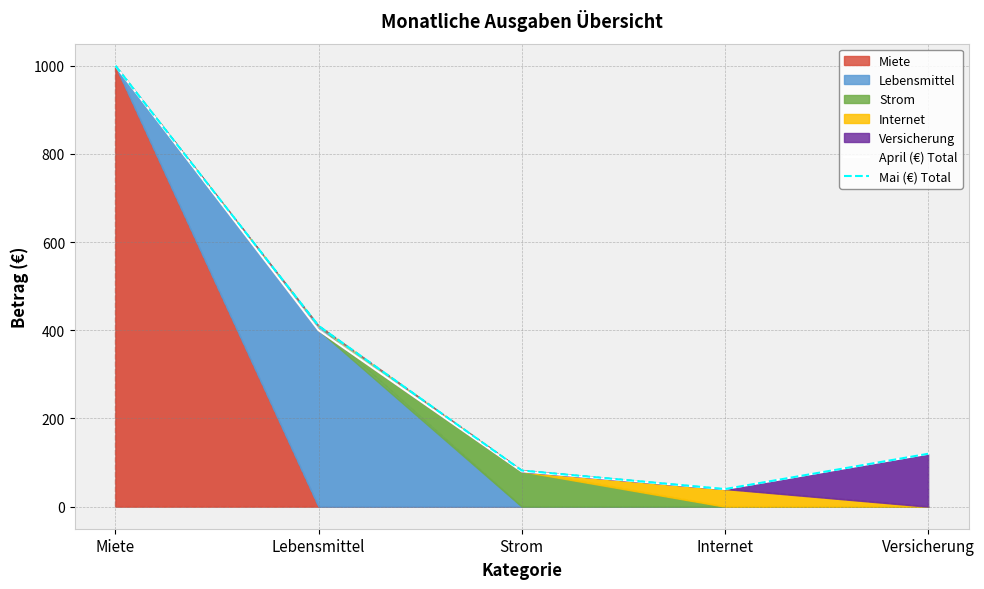

How many lines are shown in the chart?

2